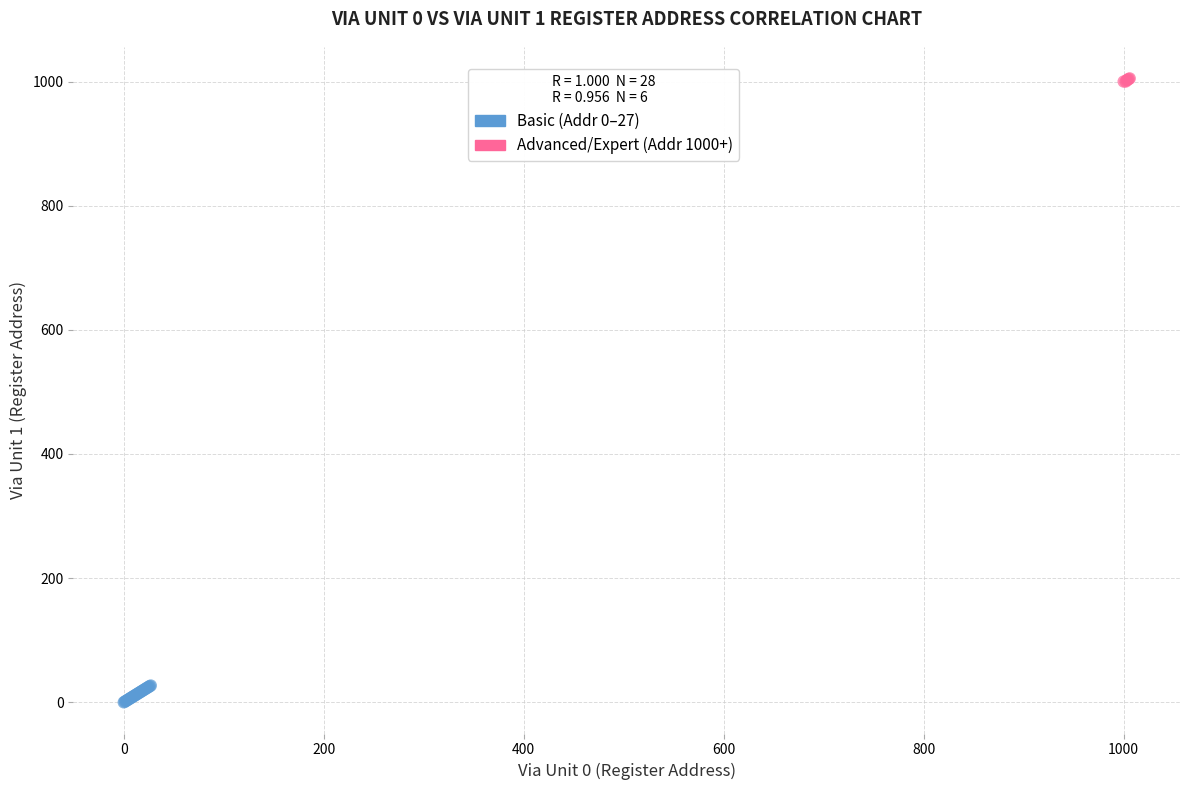

Which series reaches the maximum Y coordinate?

Advanced/Expert (Addr 1000+)